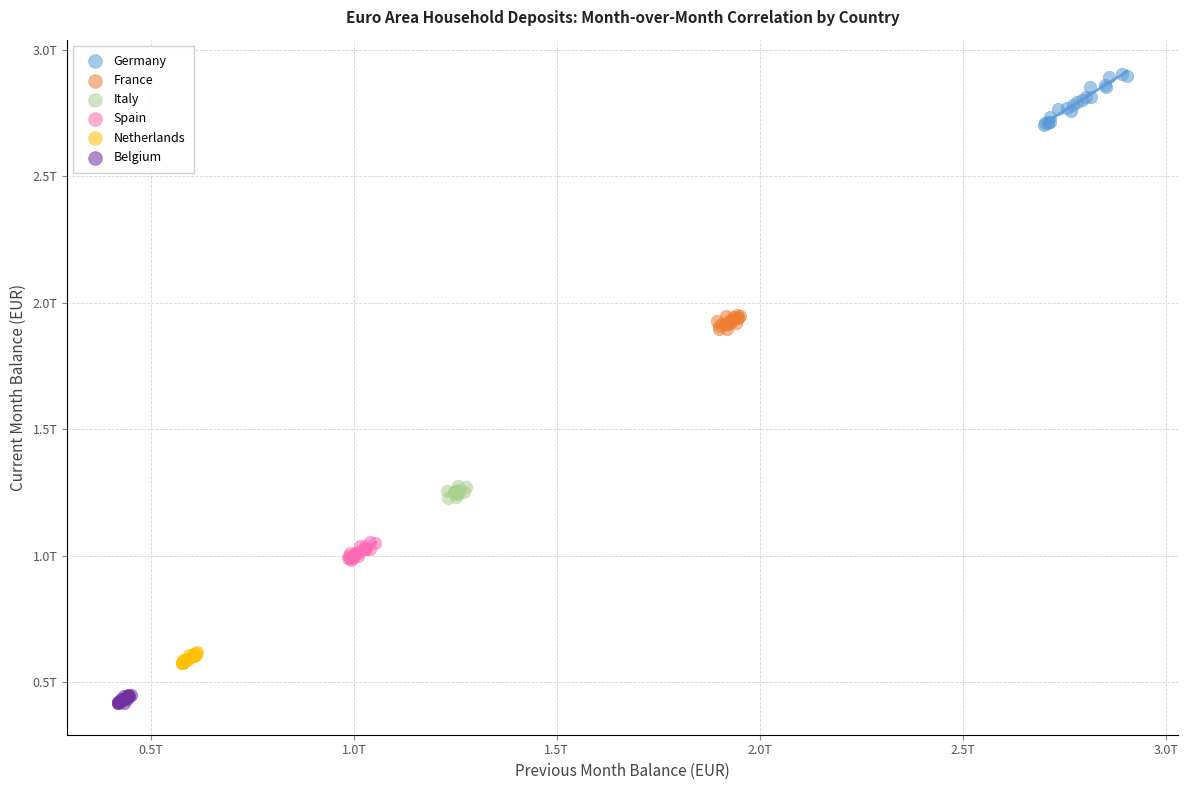

Which series contains the highest Y value?

Germany